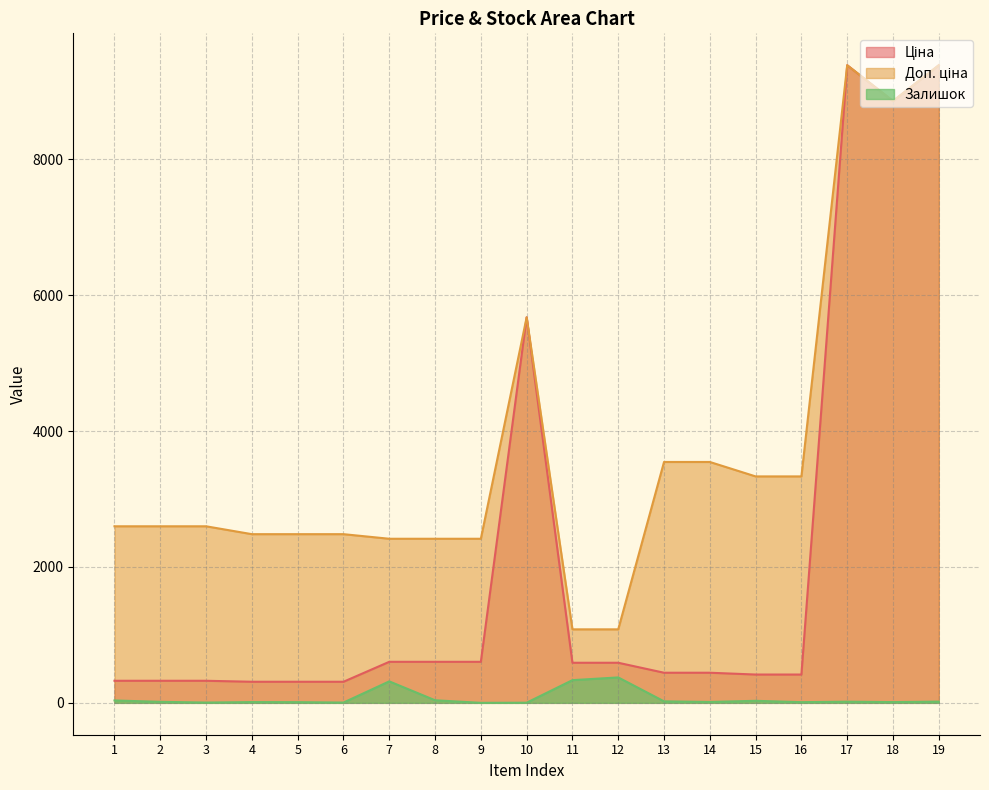

At how many categories does at least one series exceed 7636?

3